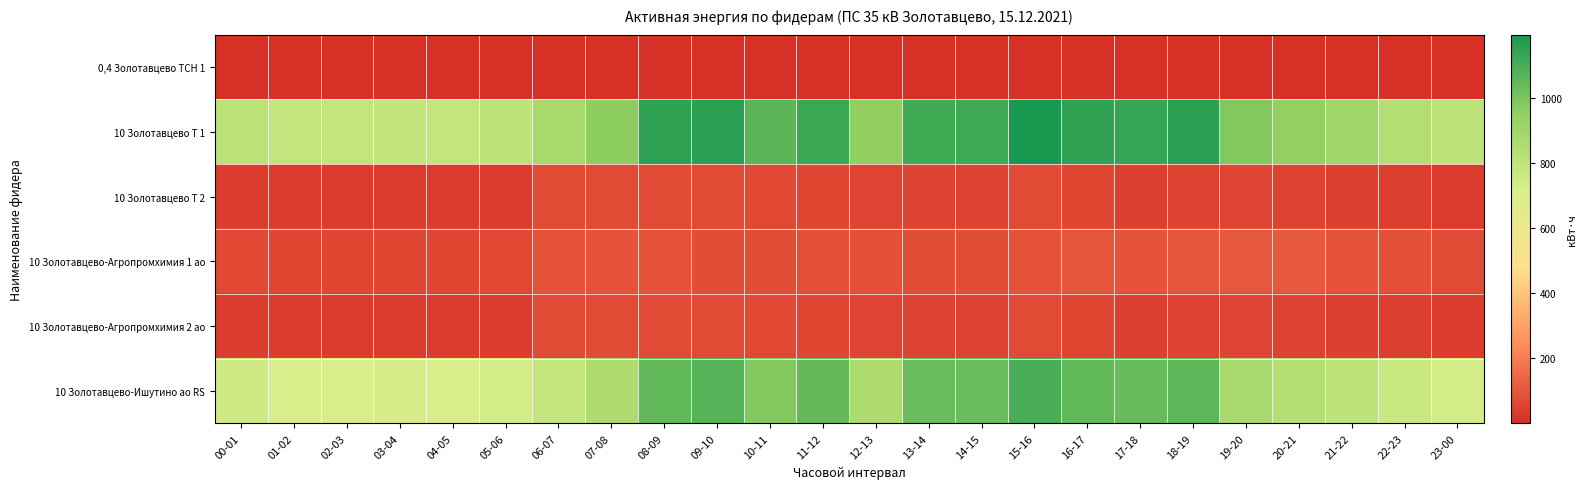

What is the spread (max minus min) of values at 23-00?

806.8